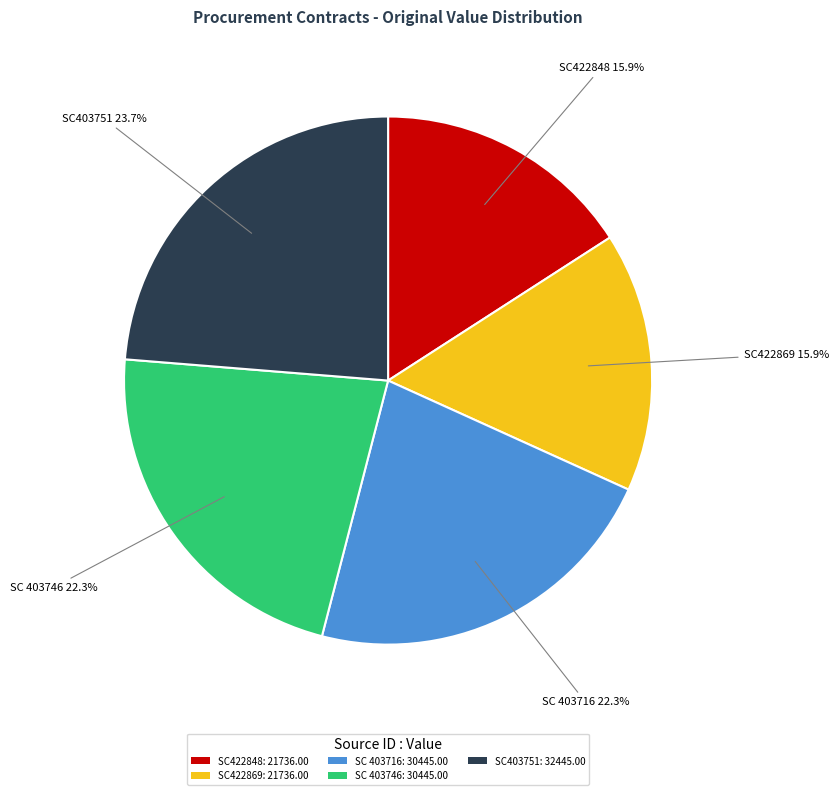

How many slices are in this pie chart?

5